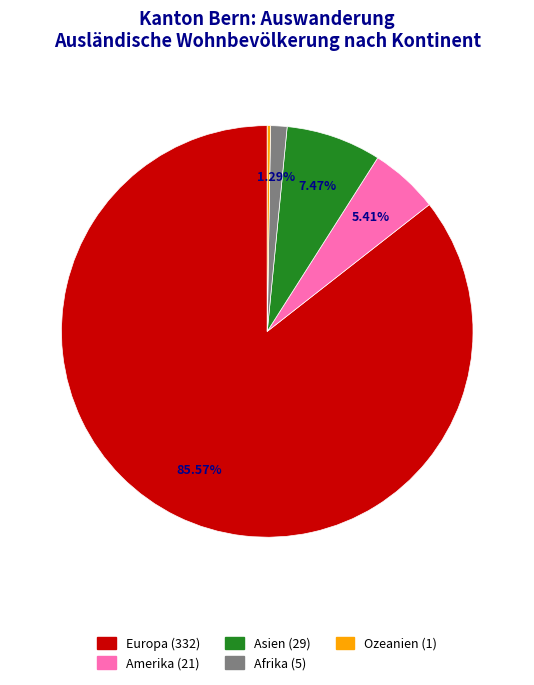

Is it true that Europa is 72% of the pie?

False